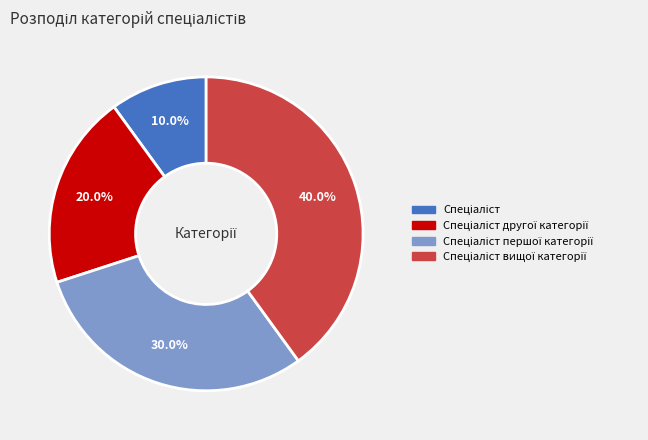

Does any single category account for the majority?

No